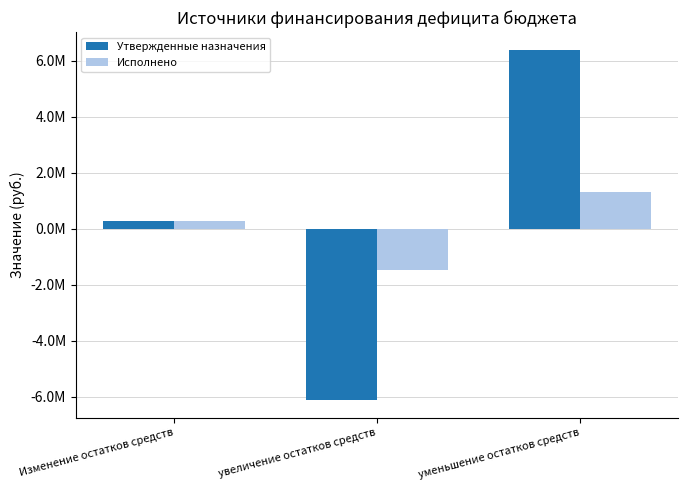

Are the bars grouped side by side (vs. stacked)?

Yes